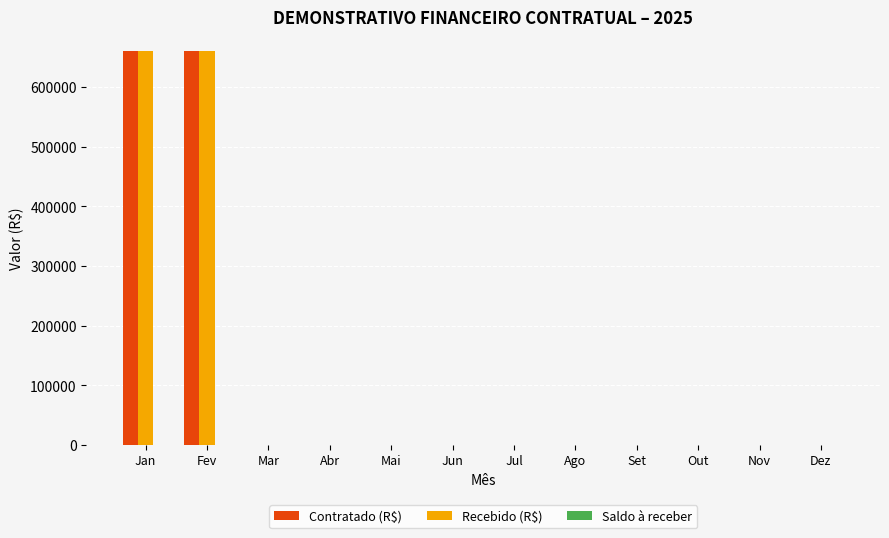

What is the maximum value for Contratado (R$)?

659727